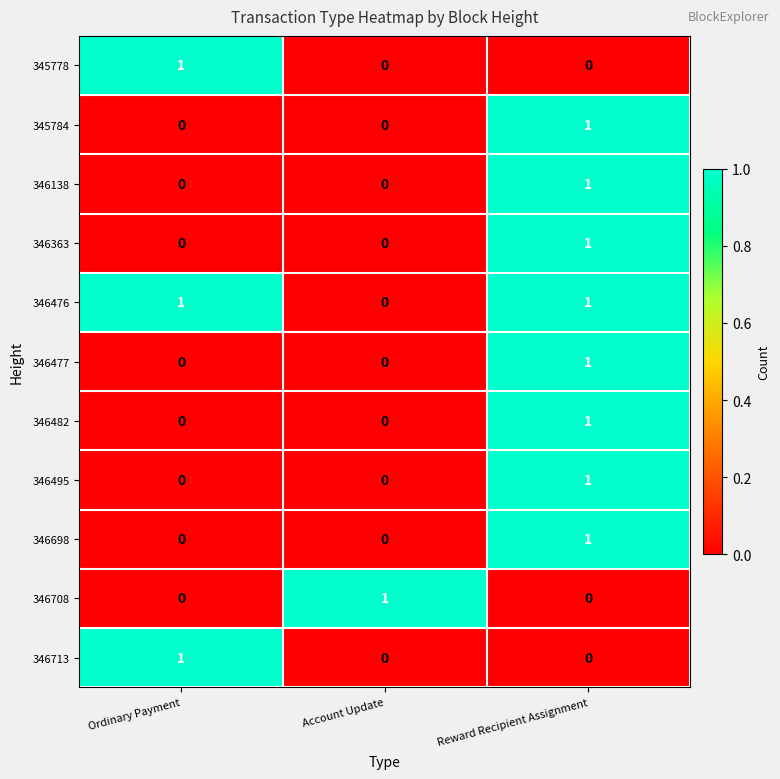

How many 346476 values are between 0 and 1?

3